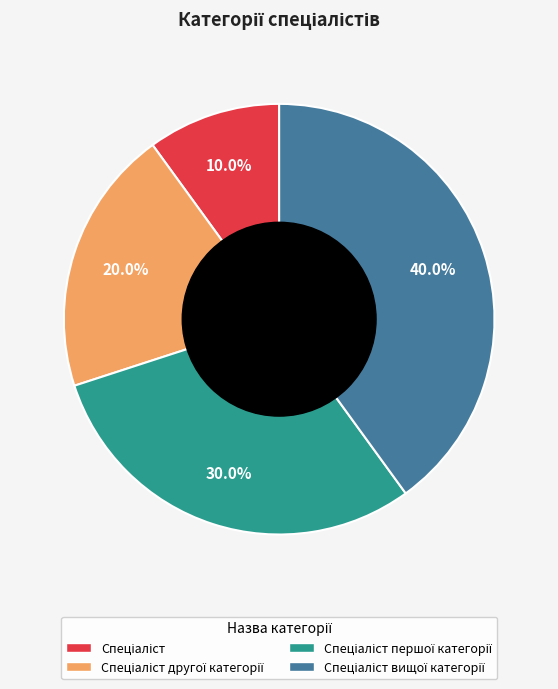

How many segments does this pie chart have?

4